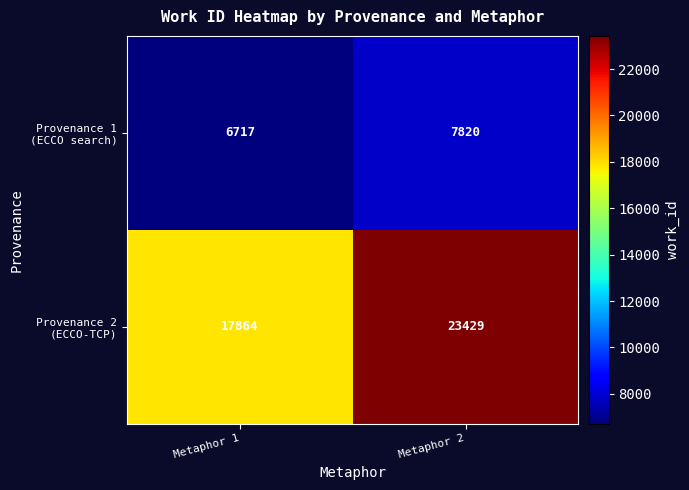

At which category does the chart reach its minimum across all series?

Metaphor 1